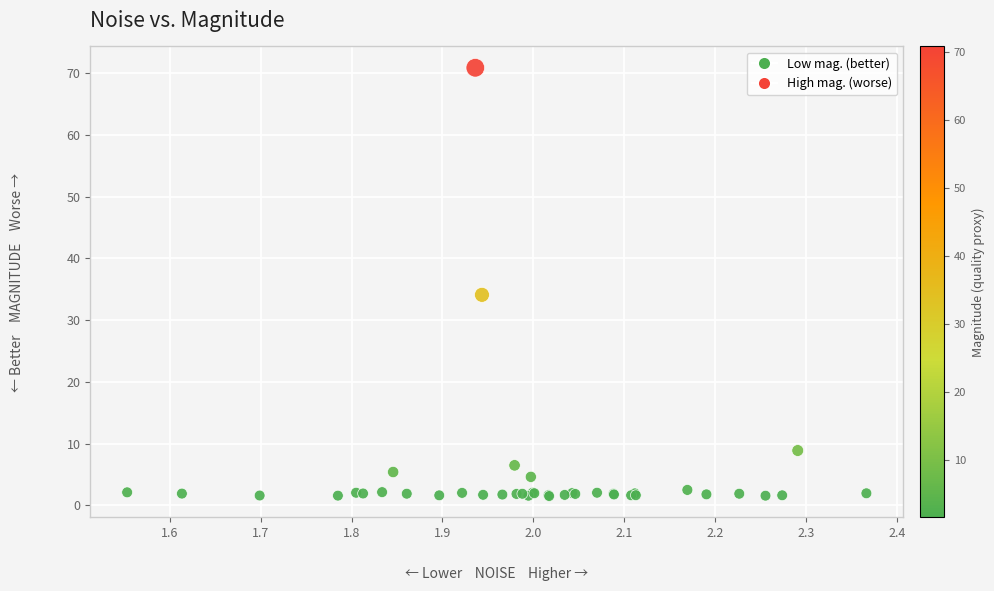

What Y value in the scatter plot is closest to 36?

34.1